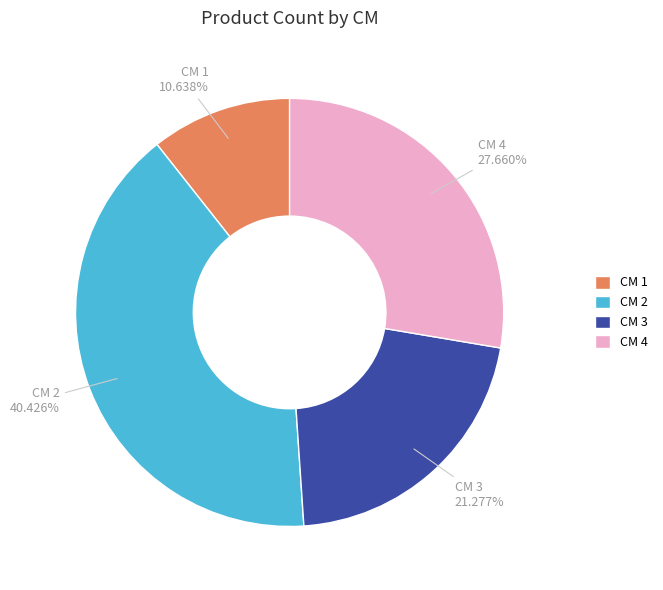

Which slice is the largest?

CM 2